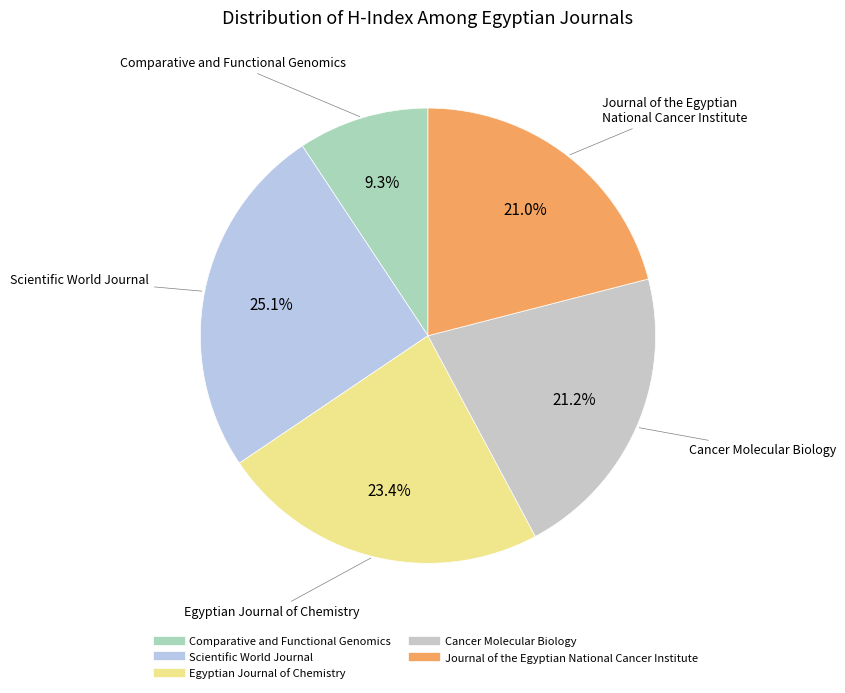

To the nearest percent, what portion does Egyptian Journal of Chemistry represent?

23%